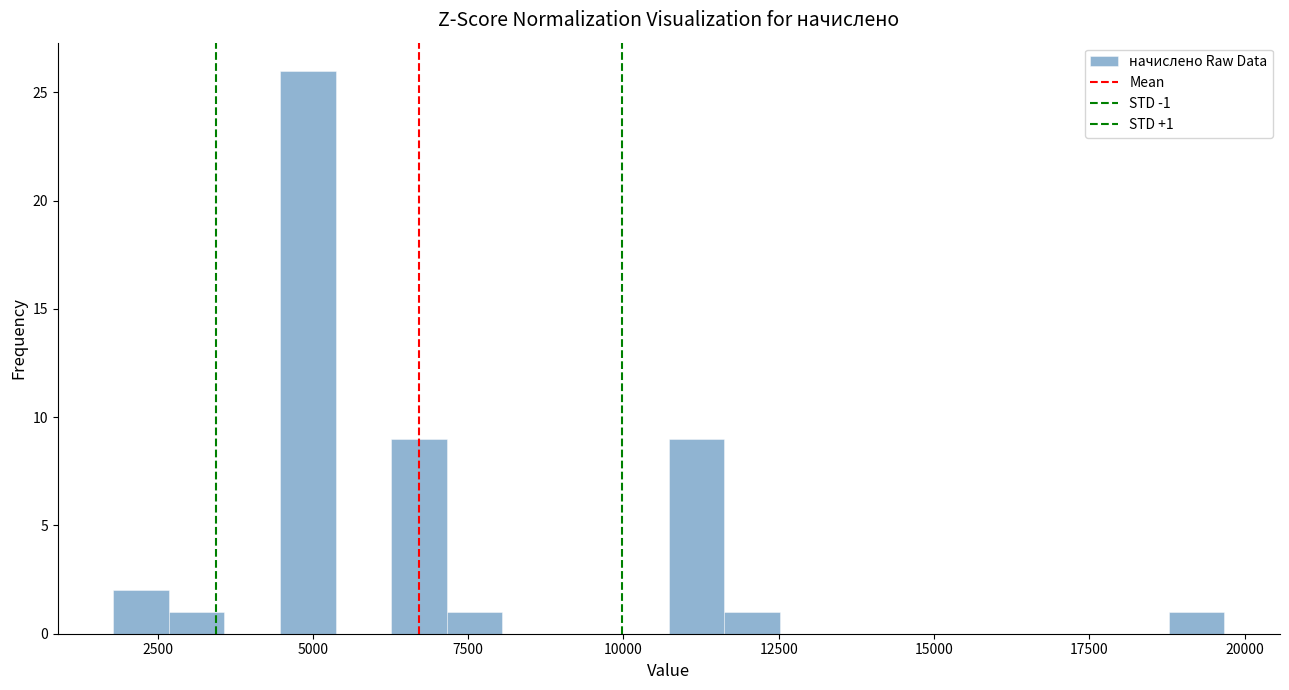

Read against the x-axis, roughly where is the centre of the tallest bar?

5000